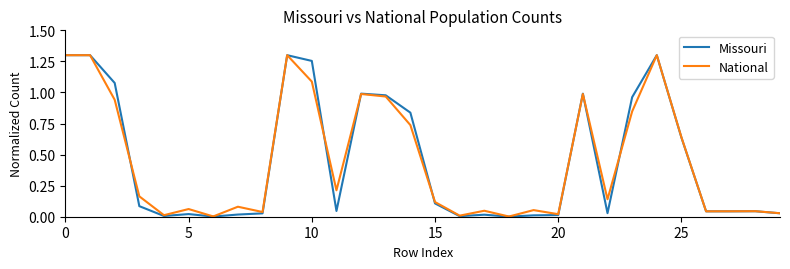

Which series has the largest range (max minus min)?

Missouri